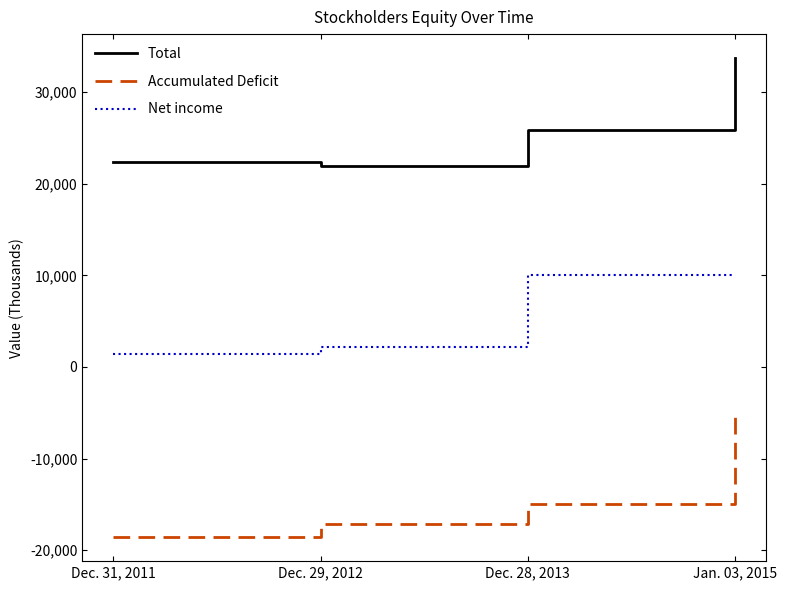

Between Dec. 28, 2013 and Jan. 03, 2015, which series saw the biggest shift?

Accumulated Deficit